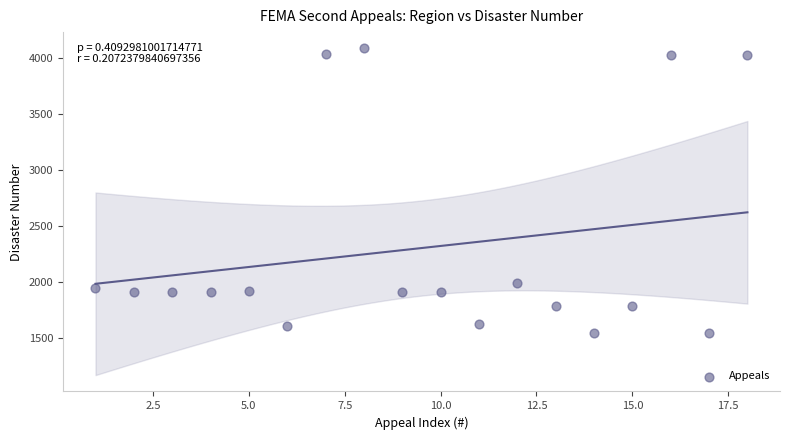

What Y value in the scatter plot is closest to 2814?

1994